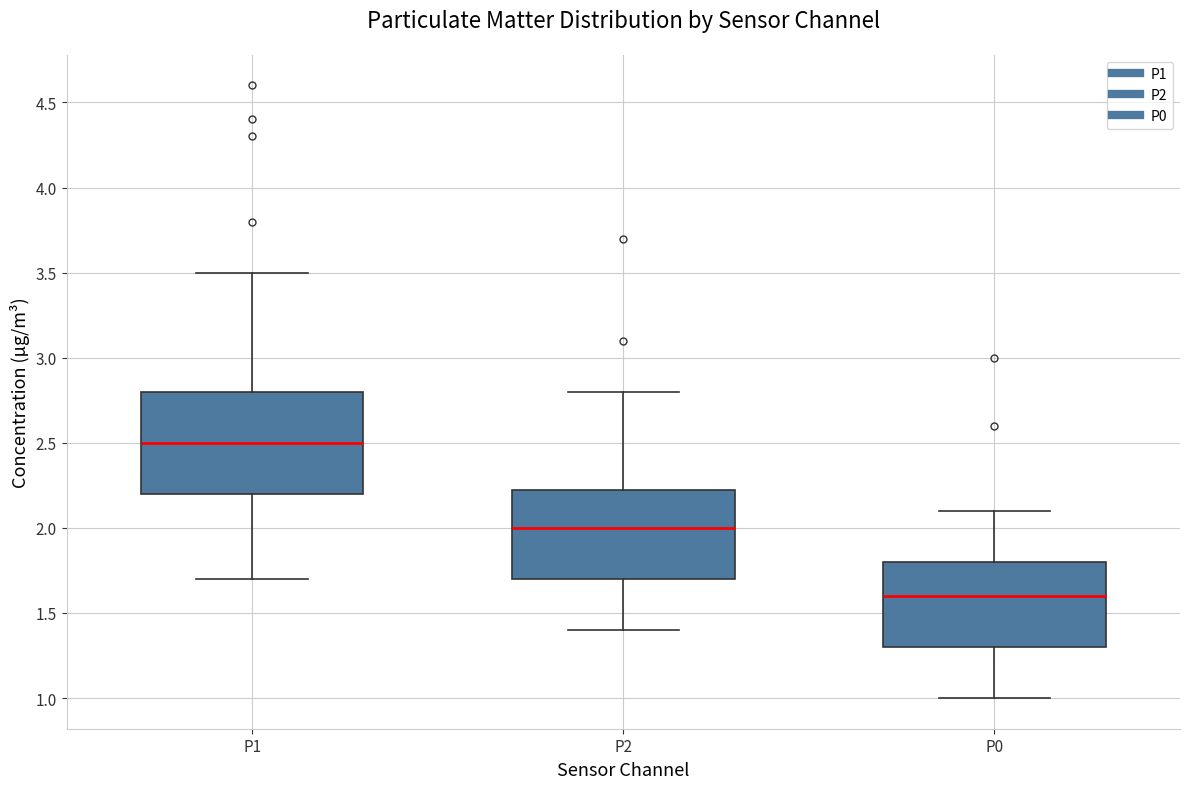

Where does the median line of the box for P1 sit on the y-axis? The values are not printed on the chart, so give them approximately, as read against the axis.

2.50